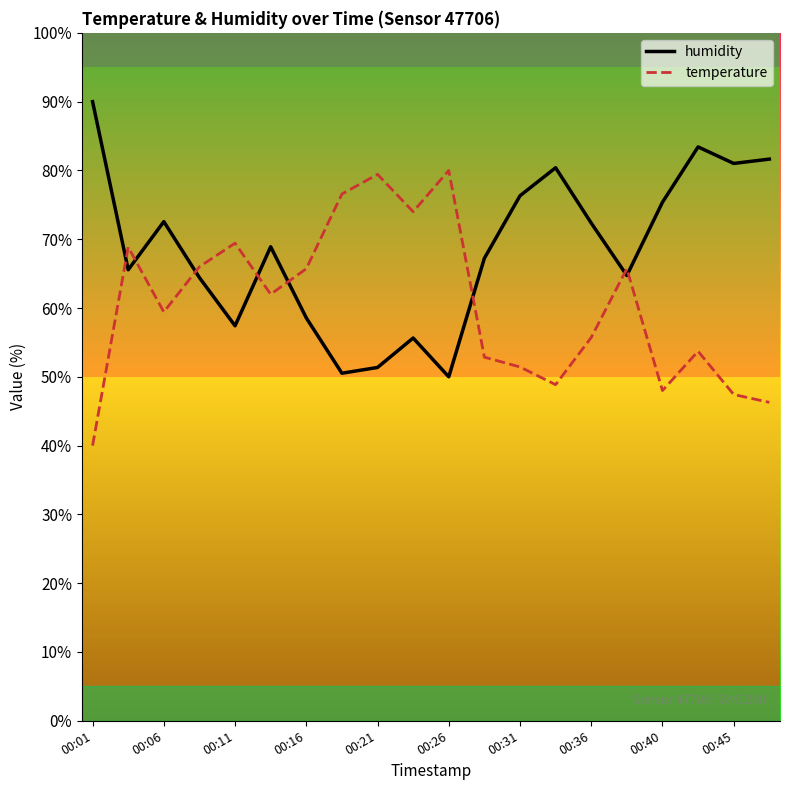

What is the smallest value displayed?

40.0